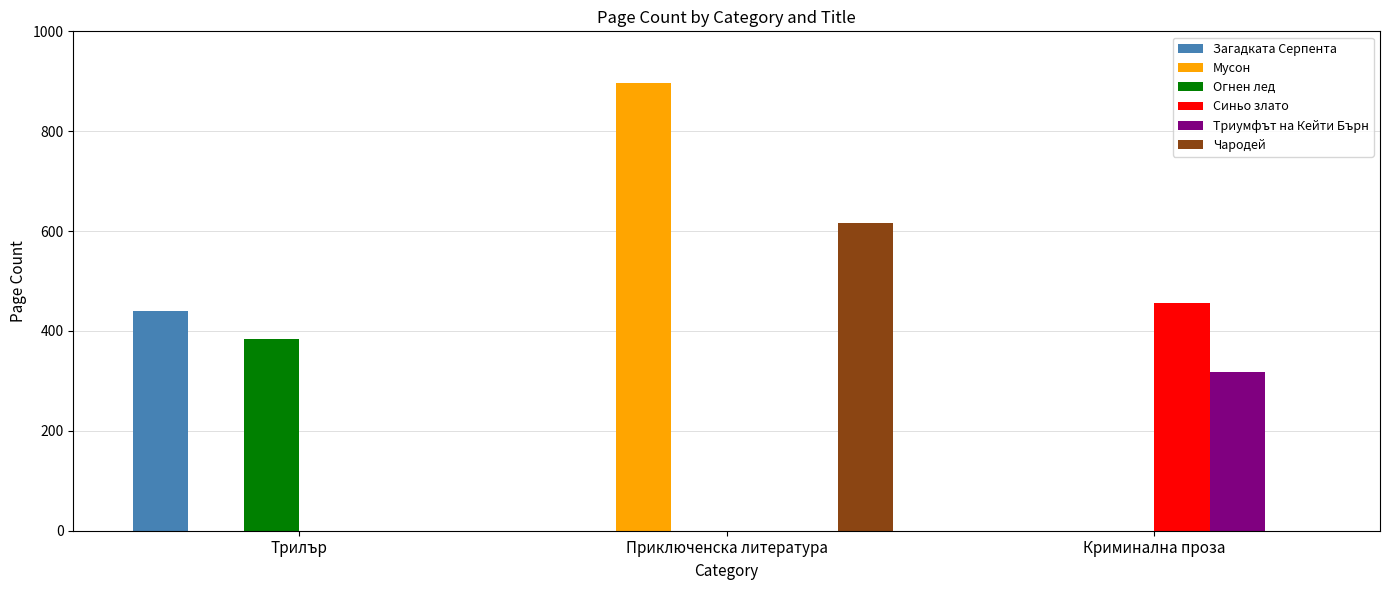

How many data points does each series have?

3